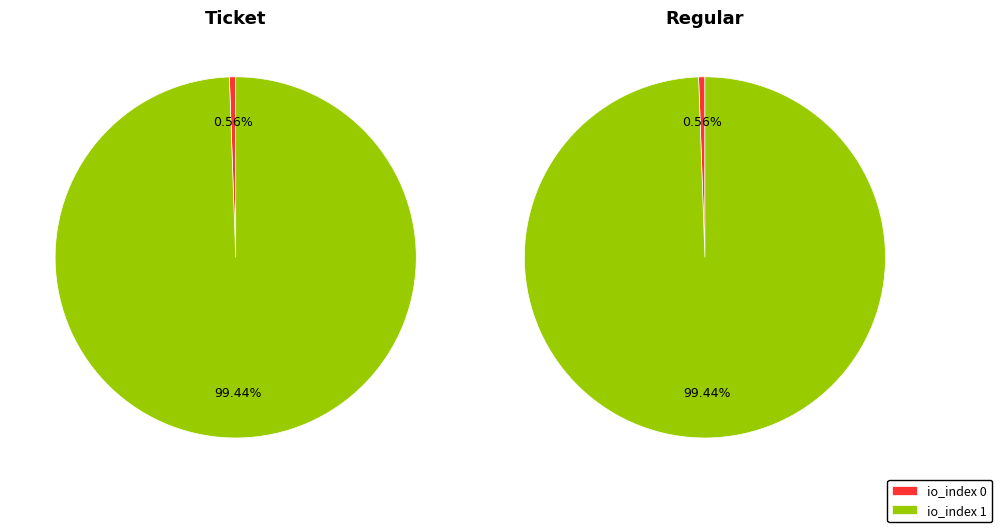

Combined, what portion of the pie is io_index 0 and io_index 1?

100.0%